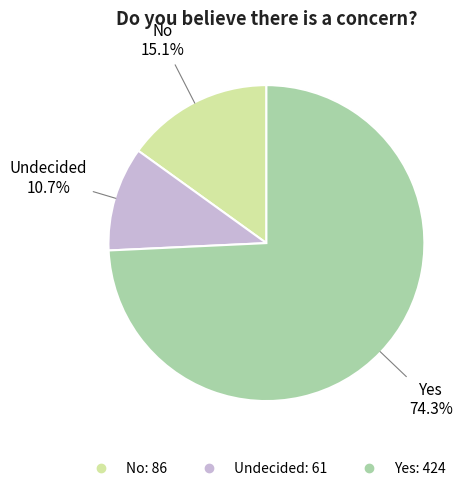

Rank the categories by value from lowest to highest.

Undecided, No, Yes